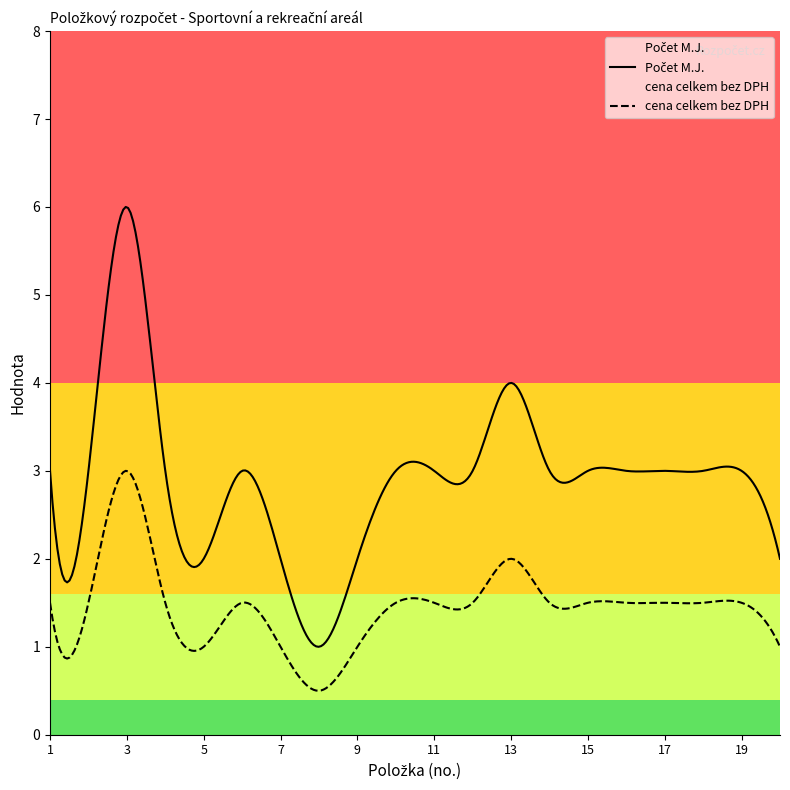

Between 16 and 3, which is larger?

3